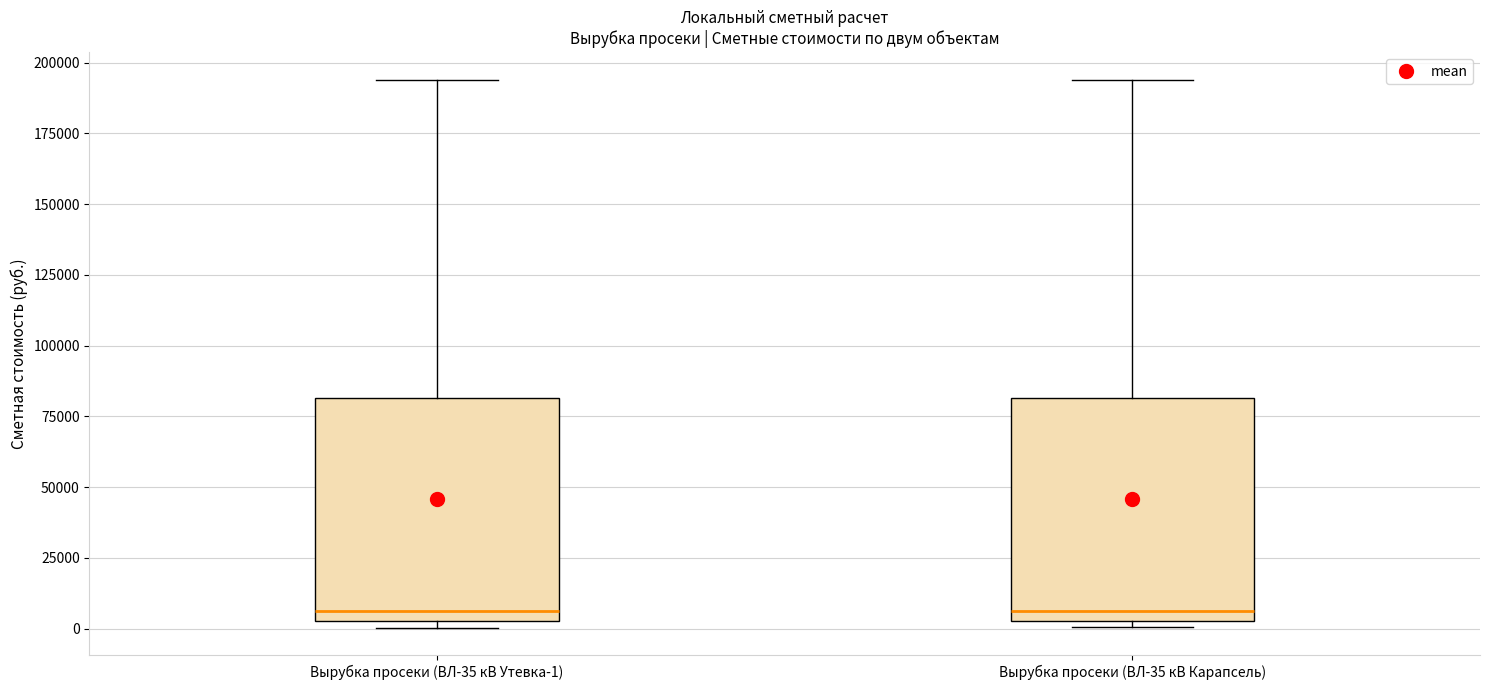

Reading left to right, transcribe this box plot: for each box, give where its median line is, the range the box spans, and where its two whiskers end, as read against the y-axis. The values are not printed on the chart, so give them approximately, as read against the axis.

Вырубка просеки (ВЛ-35 кВ Утевка-1): median 5000 (just above the box's lower edge), box 5000 to 80000, whiskers 0 to 195000
Вырубка просеки (ВЛ-35 кВ Карапсель): median 5000 (just above the box's lower edge), box 5000 to 80000, whiskers 0 to 195000